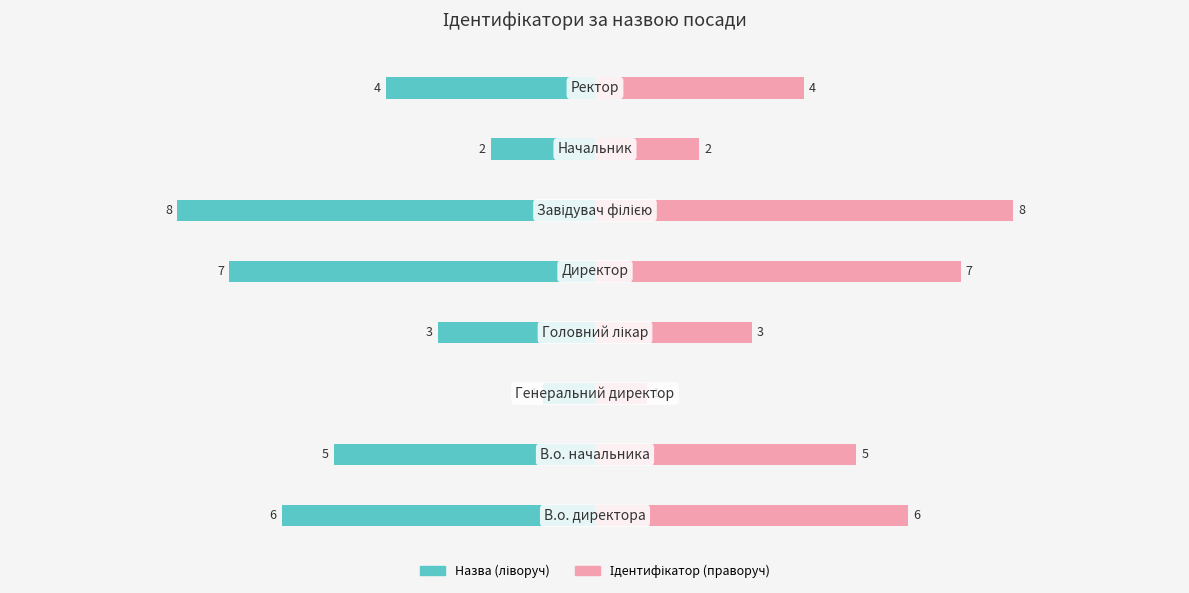

Which series has the widest spread of values?

Назва (ідентифікатор)